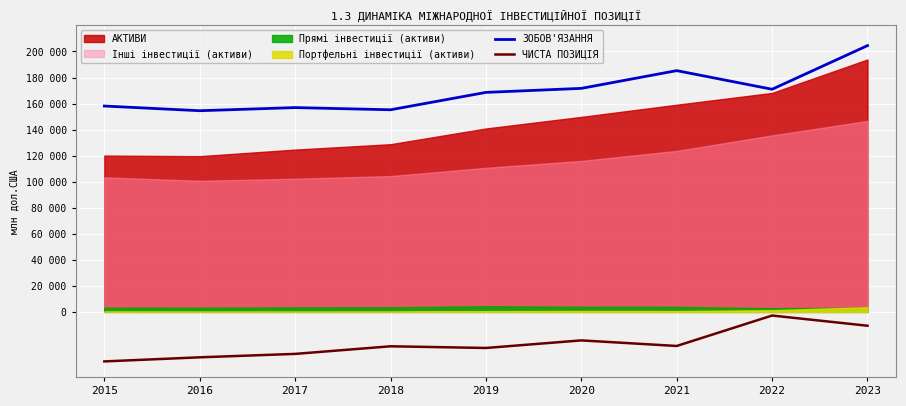

How many lines are shown in the chart?

2